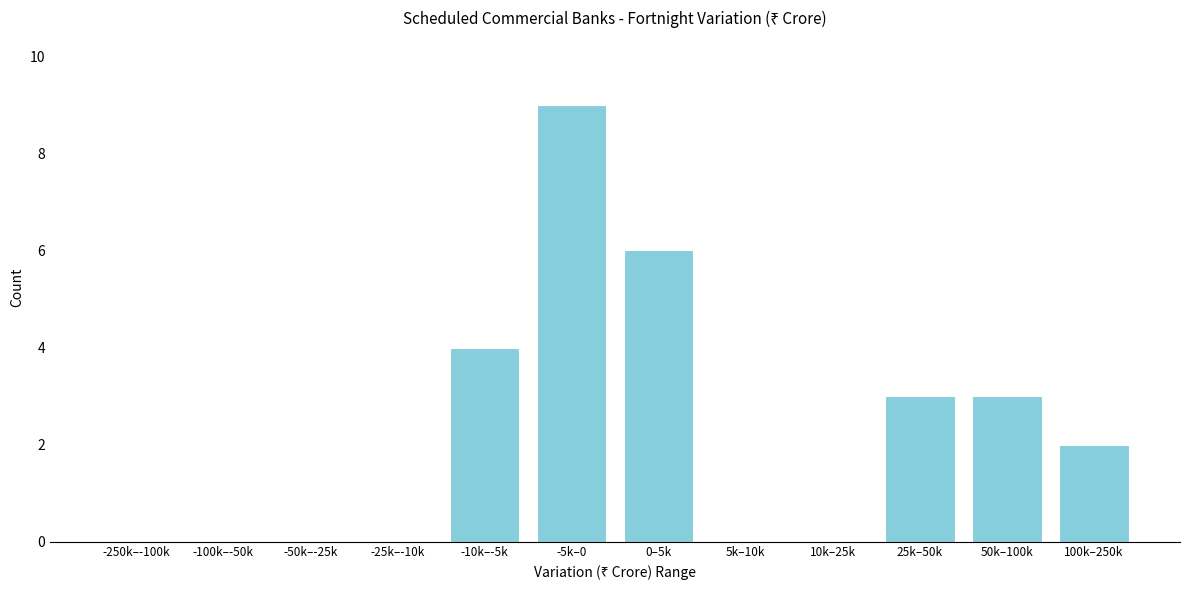

Reading left to right, extract all data points from this chart.

-250k–-100k=0	-100k–-50k=0	-50k–-25k=0	-25k–-10k=0	-10k–-5k=4	-5k–0=9	0–5k=6	5k–10k=0	10k–25k=0	25k–50k=3	50k–100k=3	100k–250k=2